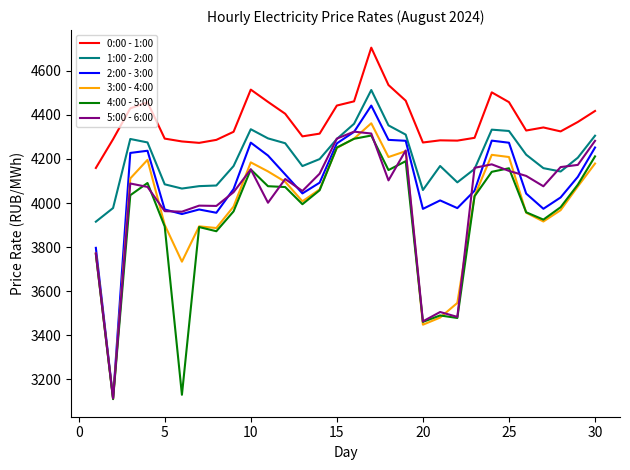

True or false: 3:00 - 4:00 and 1:00 - 2:00 cross at least once.

False